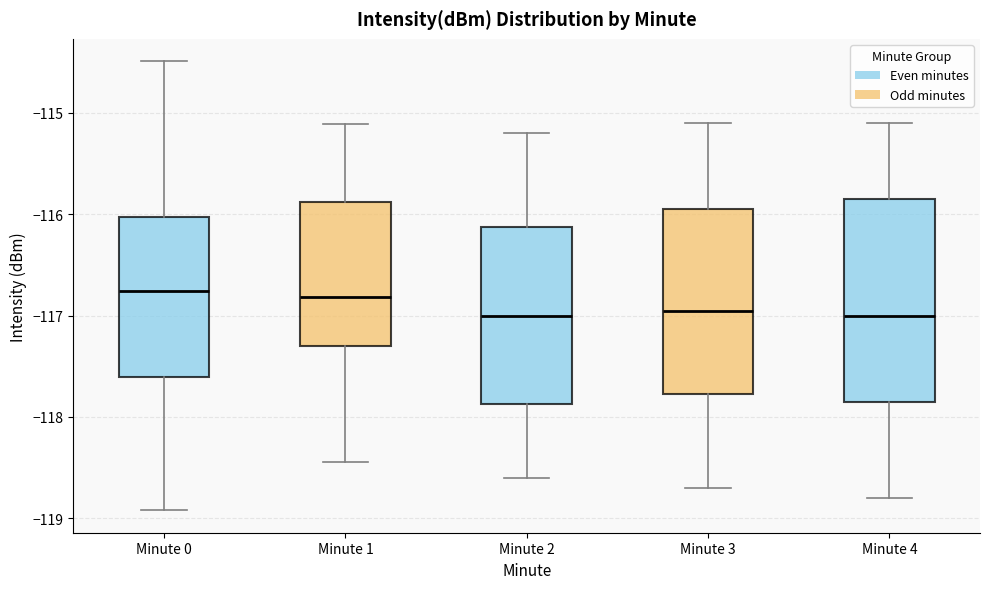

Where does the upper whisker of the box for Minute 4 end on the y-axis? The values are not printed on the chart, so give them approximately, as read against the axis.

-115.1